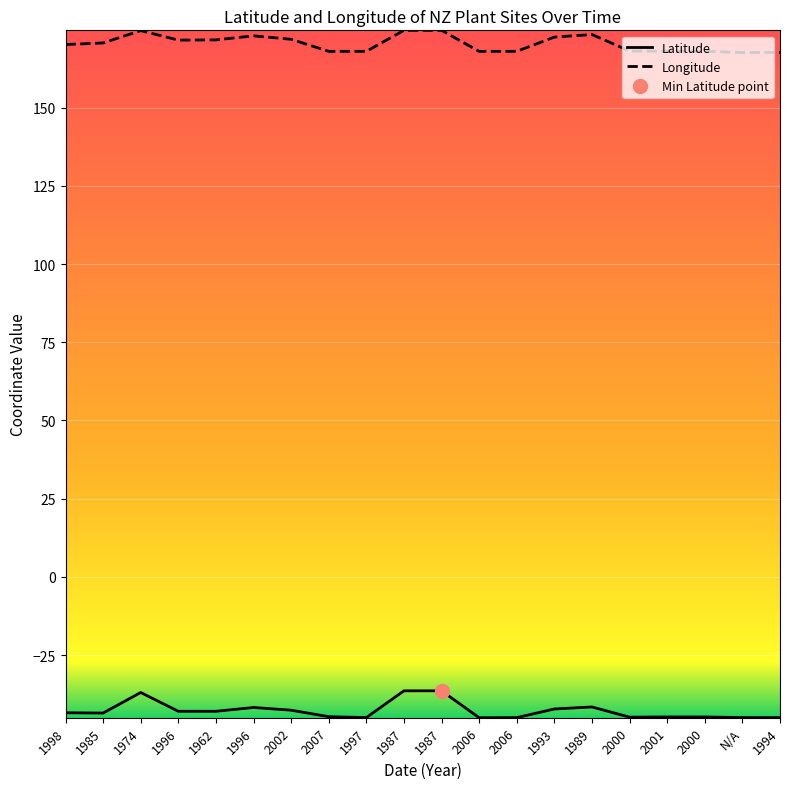

How many interior local valleys does the Longitude series have?

4